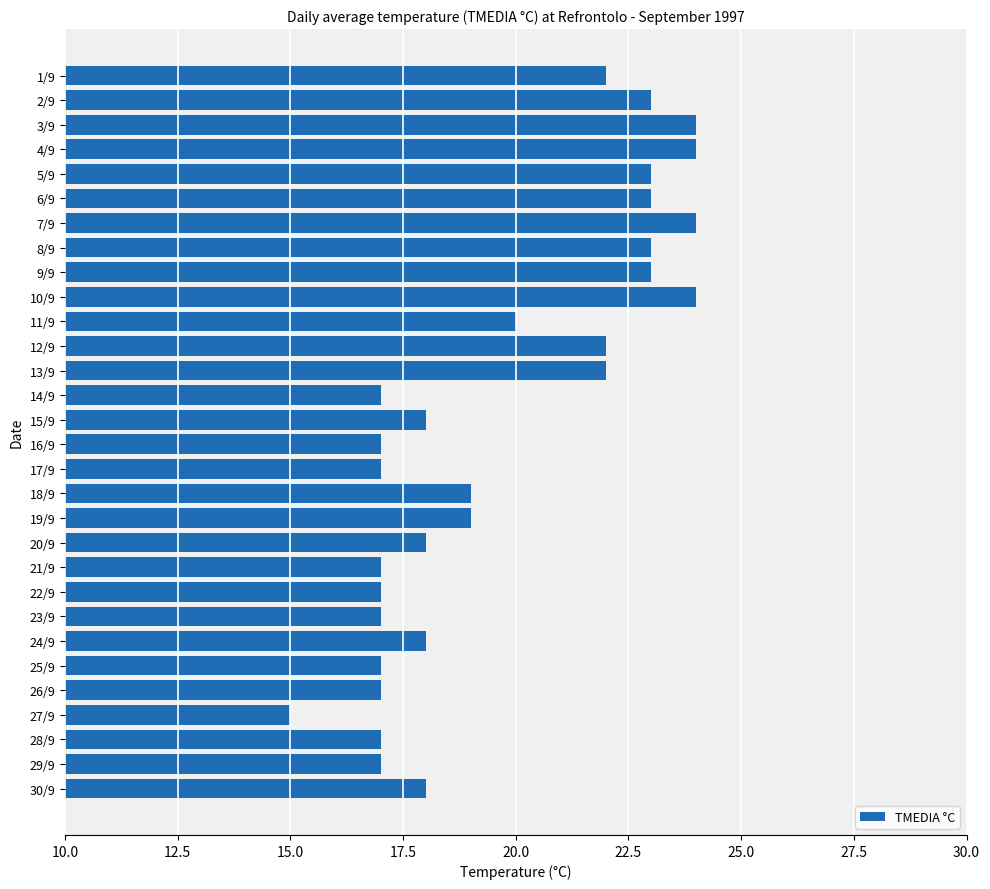

Reading top to bottom, extract all data points from this chart.

1/9=22	2/9=23	3/9=24	4/9=24	5/9=23	6/9=23	7/9=24	8/9=23	9/9=23	10/9=24	11/9=20	12/9=22	13/9=22	14/9=17	15/9=18	16/9=17	17/9=17	18/9=19	19/9=19	20/9=18	21/9=17	22/9=17	23/9=17	24/9=18	25/9=17	26/9=17	27/9=15	28/9=17	29/9=17	30/9=18